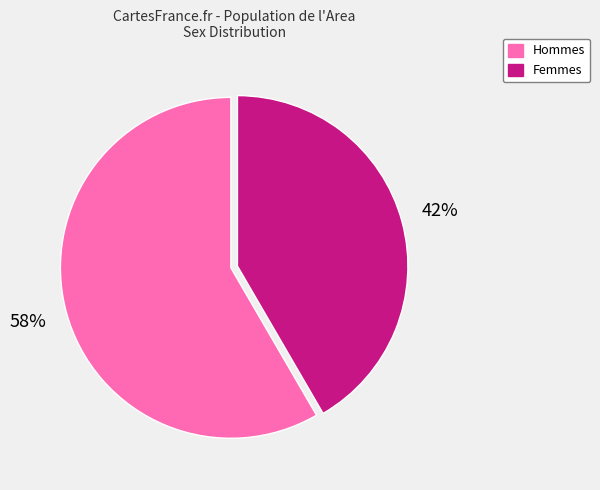

To the nearest percent, what is the average slice percentage?

50%